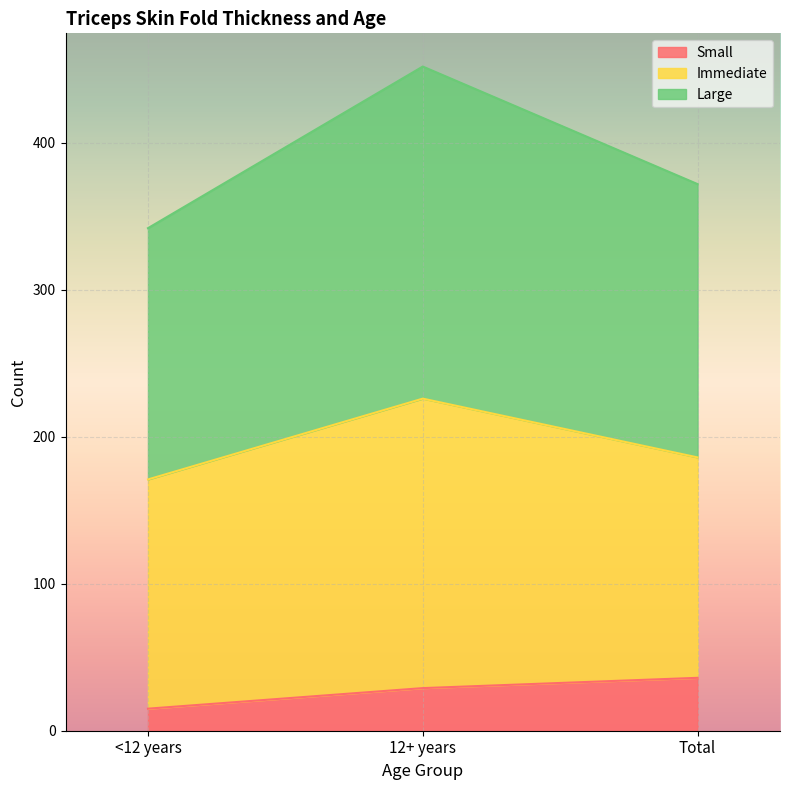

The Large series shows 242 at <12 years. True or false?

False